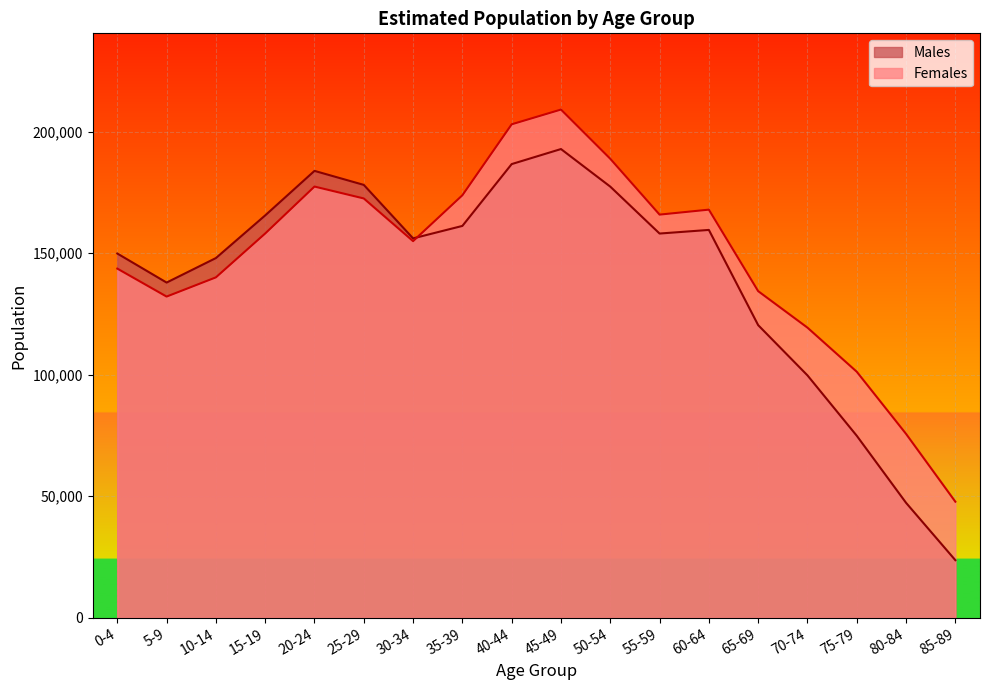

Which series has the largest total across all categories?

Females